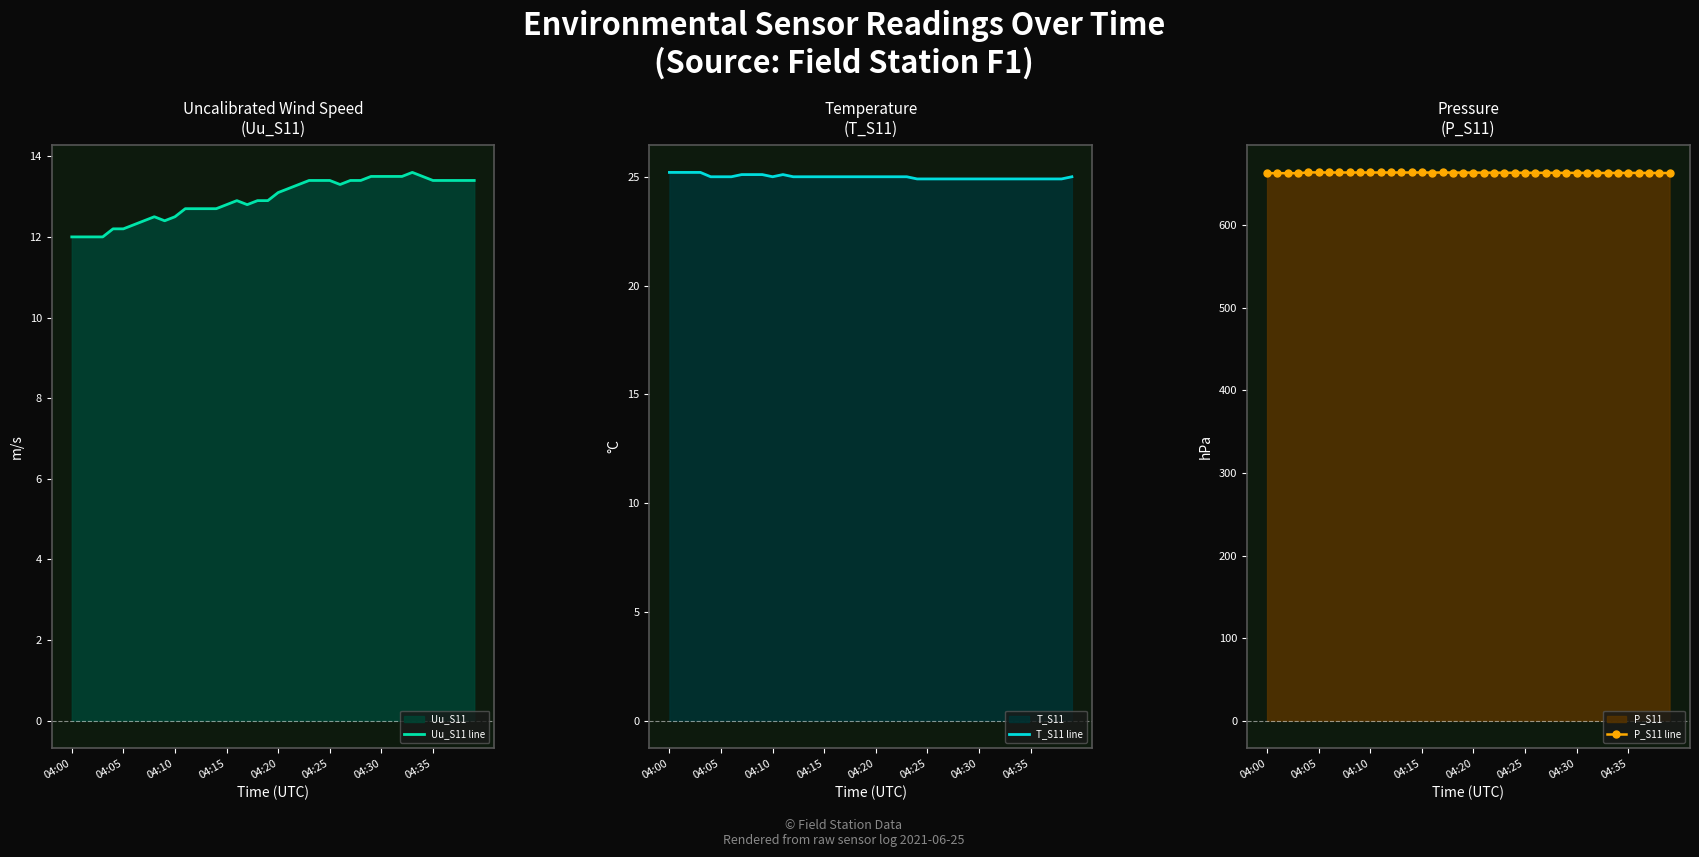

What is the sum of the Uu_S11 line values at 28 and 8?

25.9